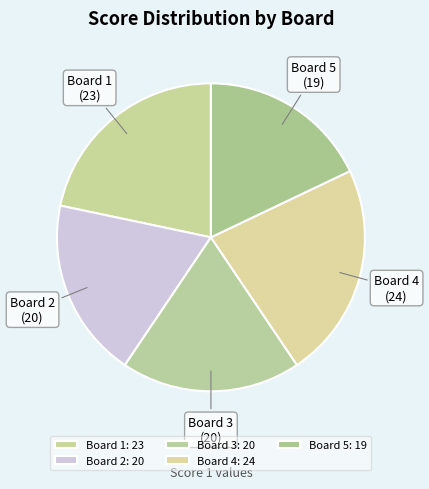

Does Board 2 represent more than half of the total?

No